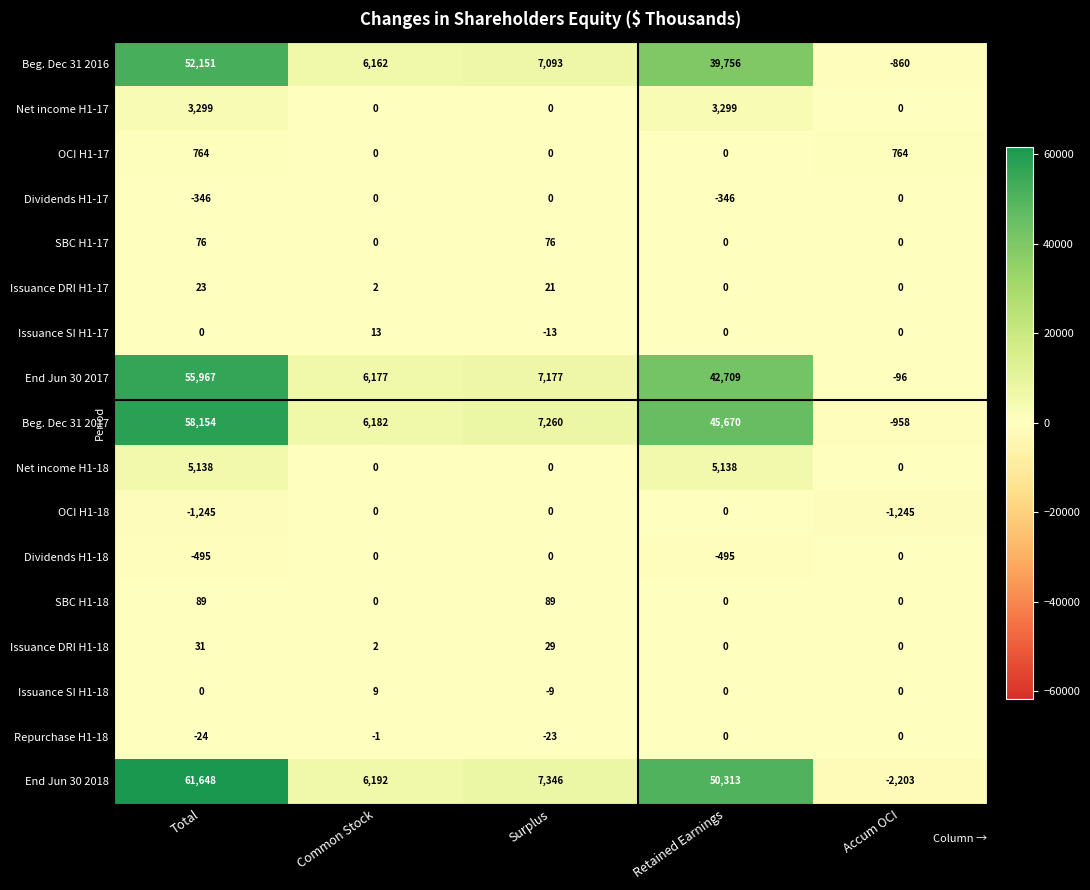

The OCI H1-18 series shows -1245 at Total. True or false?

True